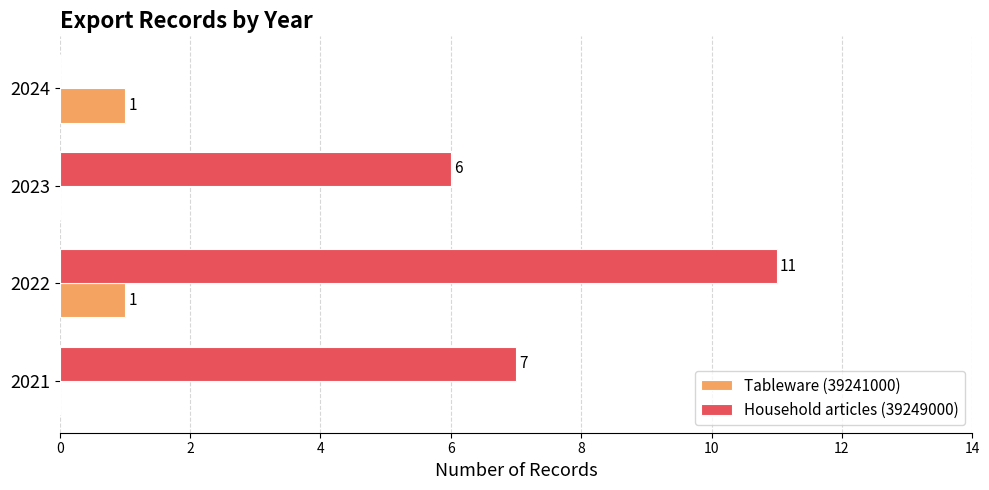

At which label does Household articles (39249000) reach its peak?

2022